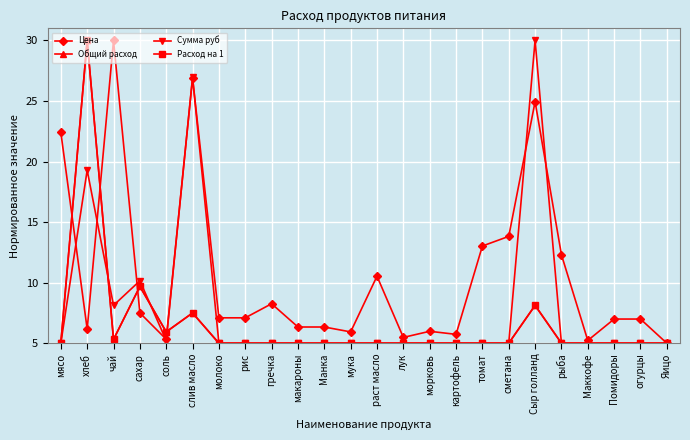

Reading right to left, what are all the values shown in this chart?

Цена: 5.0	7.0	7.0	5.2	12.3	24.9	13.8	13.0	5.7	6.0	5.5	10.5	5.9	6.3	6.3	8.3	7.1	7.1	26.9	5.3	7.5	30.0	6.2	22.4
Общий расход: 5.0	5.0	5.0	5.0	5.0	8.1	5.0	5.0	5.0	5.0	5.0	5.0	5.0	5.0	5.0	5.0	5.0	5.0	7.5	5.9	9.7	5.3	30.0	5.0
Сумма руб: 5.0	5.0	5.0	5.0	5.0	30.0	5.0	5.0	5.0	5.0	5.0	5.0	5.0	5.0	5.0	5.0	5.0	5.0	26.9	5.2	10.2	8.1	19.3	5.0
Расход на 1: 5.0	5.0	5.0	5.0	5.0	8.1	5.0	5.0	5.0	5.0	5.0	5.0	5.0	5.0	5.0	5.0	5.0	5.0	7.5	5.9	9.7	5.3	30.0	5.0